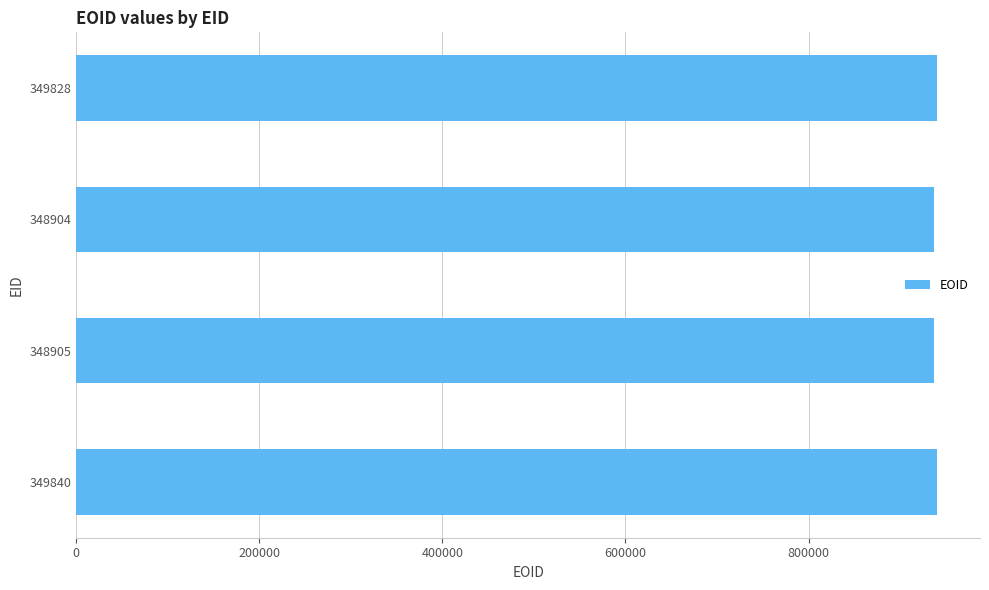

What is the ratio of the value at 348905 to the value at 348904?

1.0